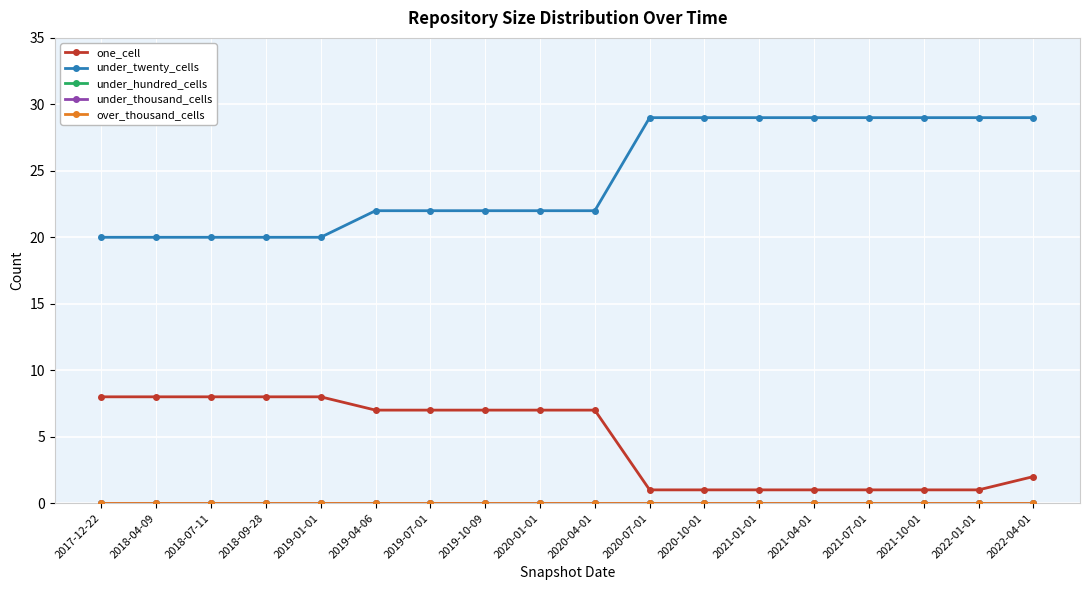

At which label does one_cell first exceed 7?

2017-12-22